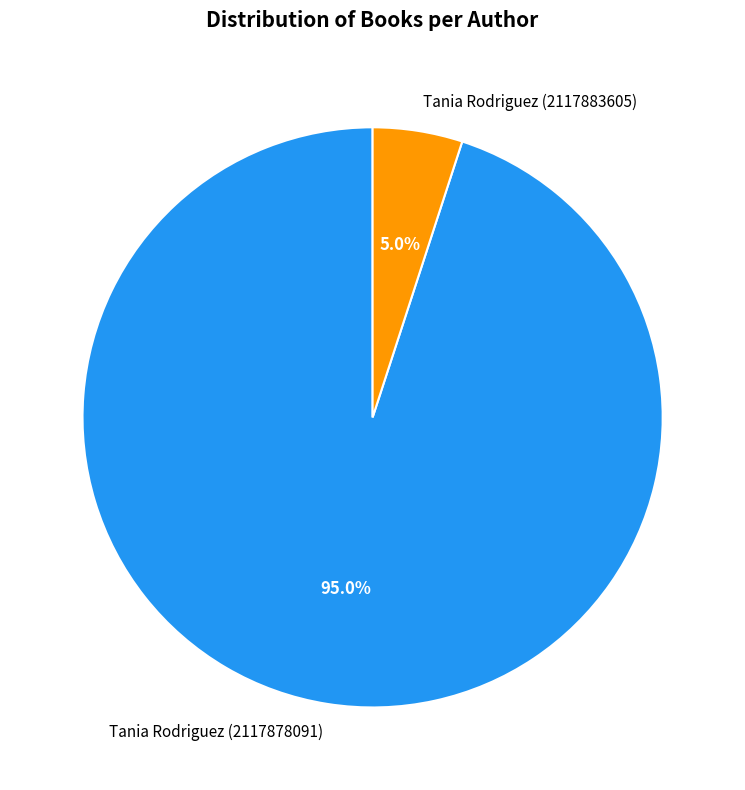

What is the ratio of the value at Tania Rodriguez (2117878091) to the value at Tania Rodriguez (2117883605)?

19.0